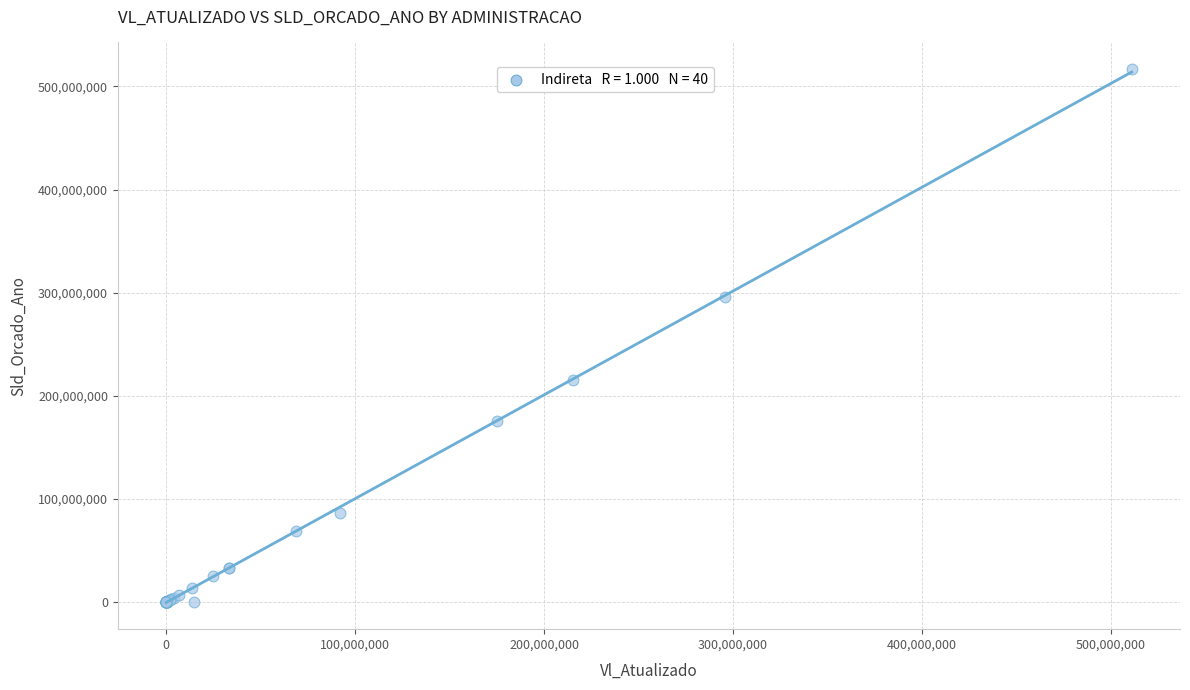

What Y value in the scatter plot is closest to 258400000?

295480000